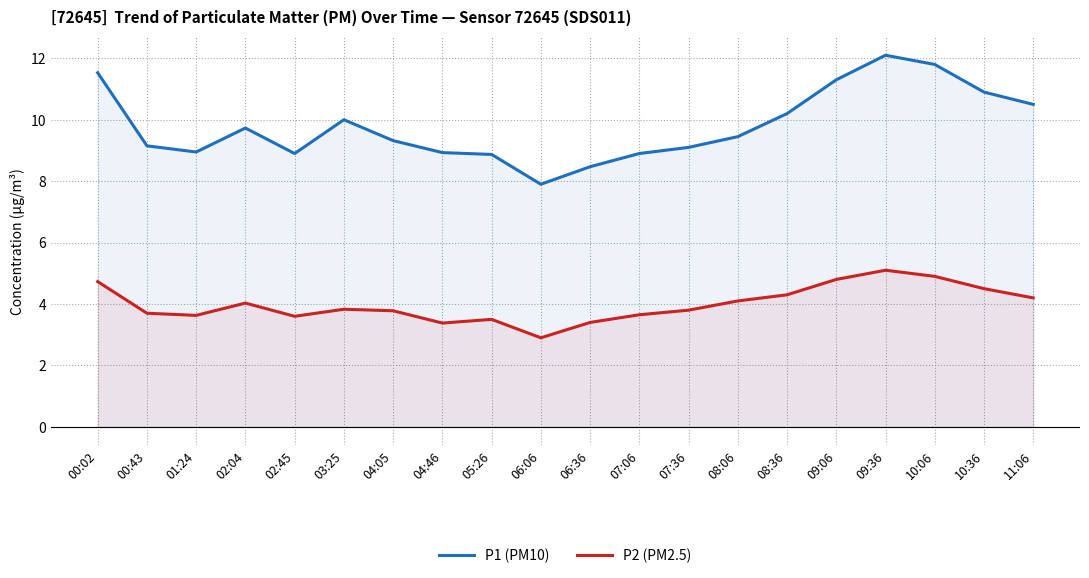

Is it true that P2 (PM2.5) equals 4.7 at 06:06?

False